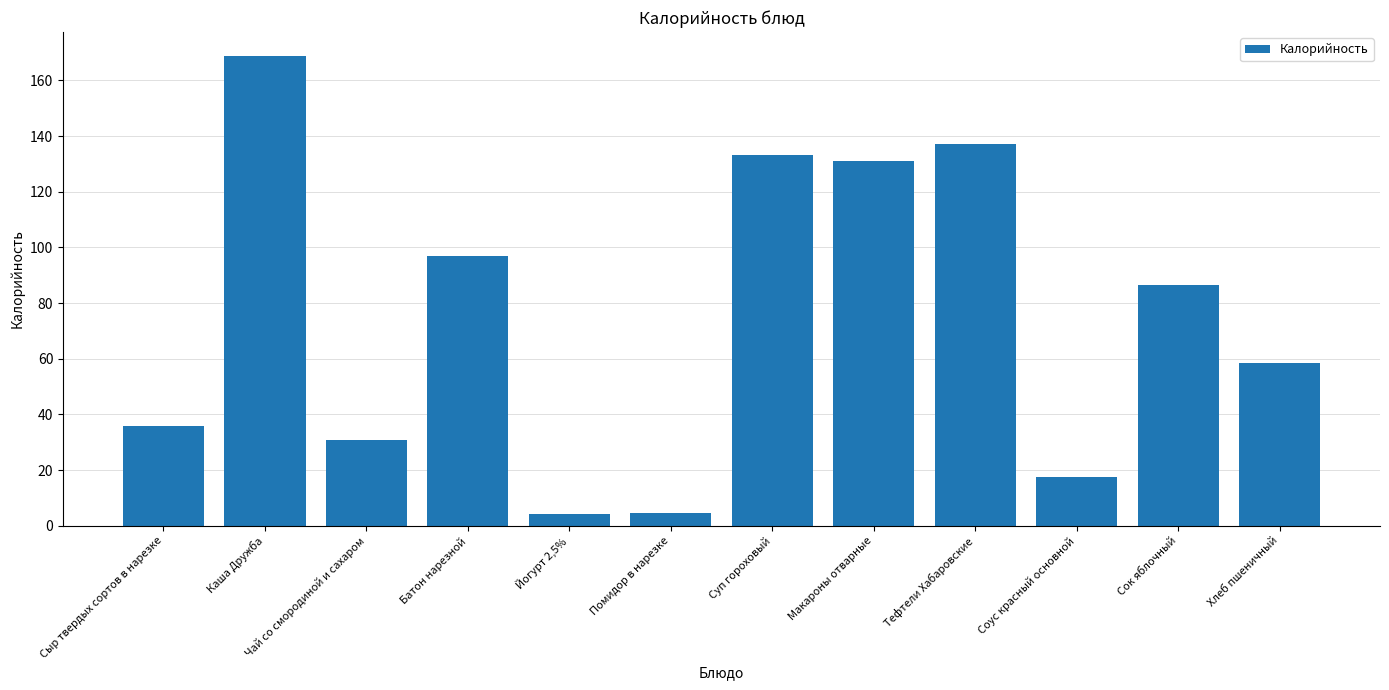

Read the value at Помидор в нарезке.

4.7